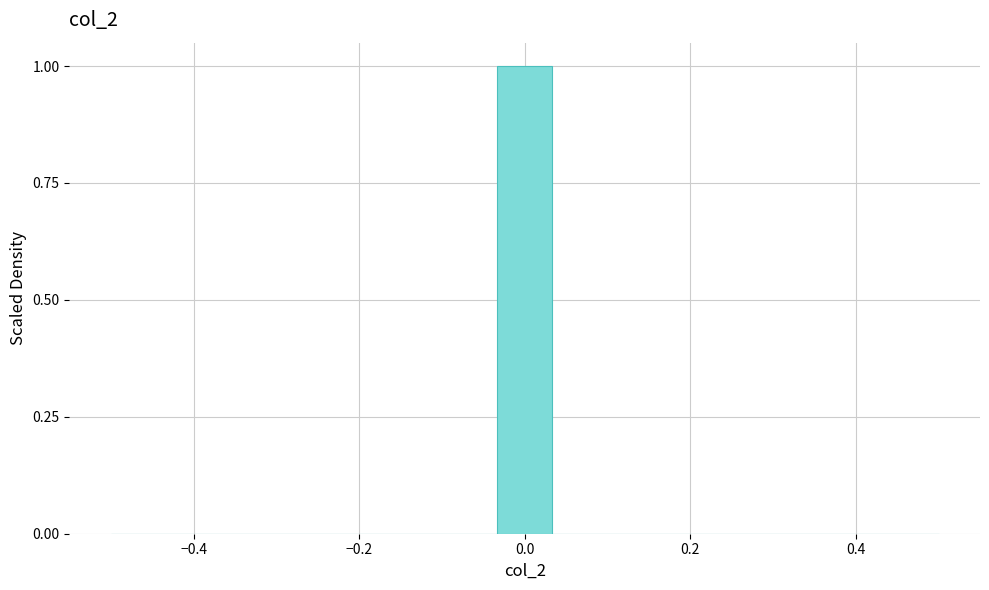

Read against the x-axis, roughly where is the centre of the tallest bar?

0.00